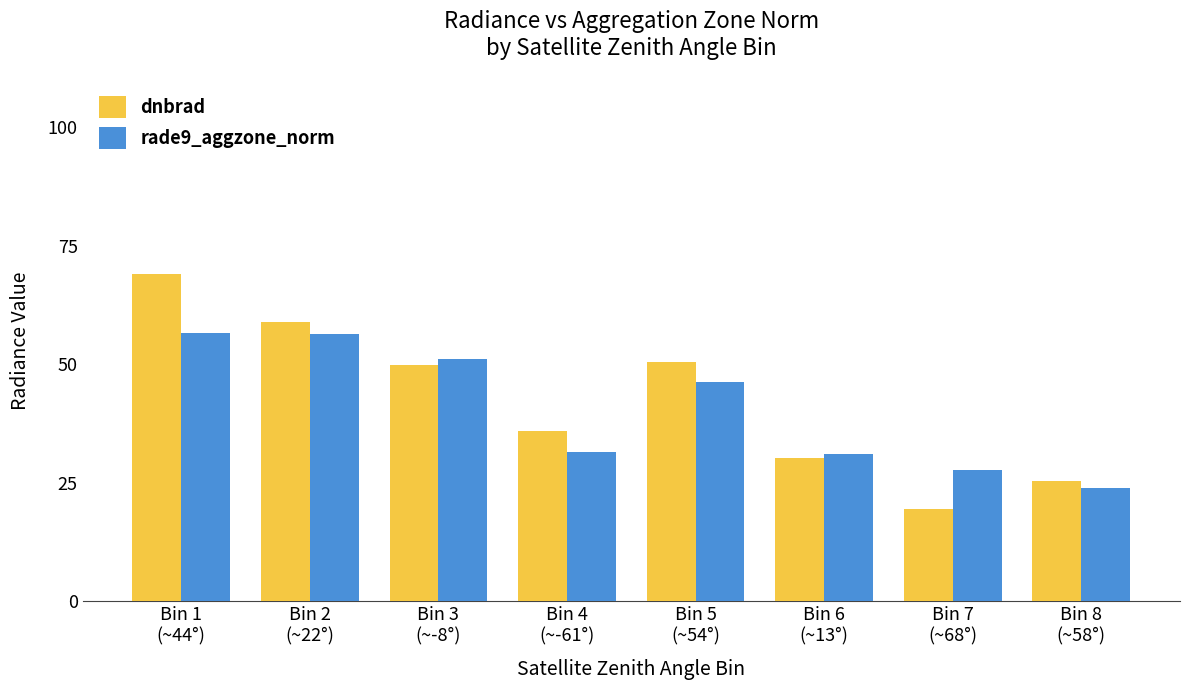

Which series changed the most between Bin 2
(~22°) and Bin 7
(~68°)?

dnbrad